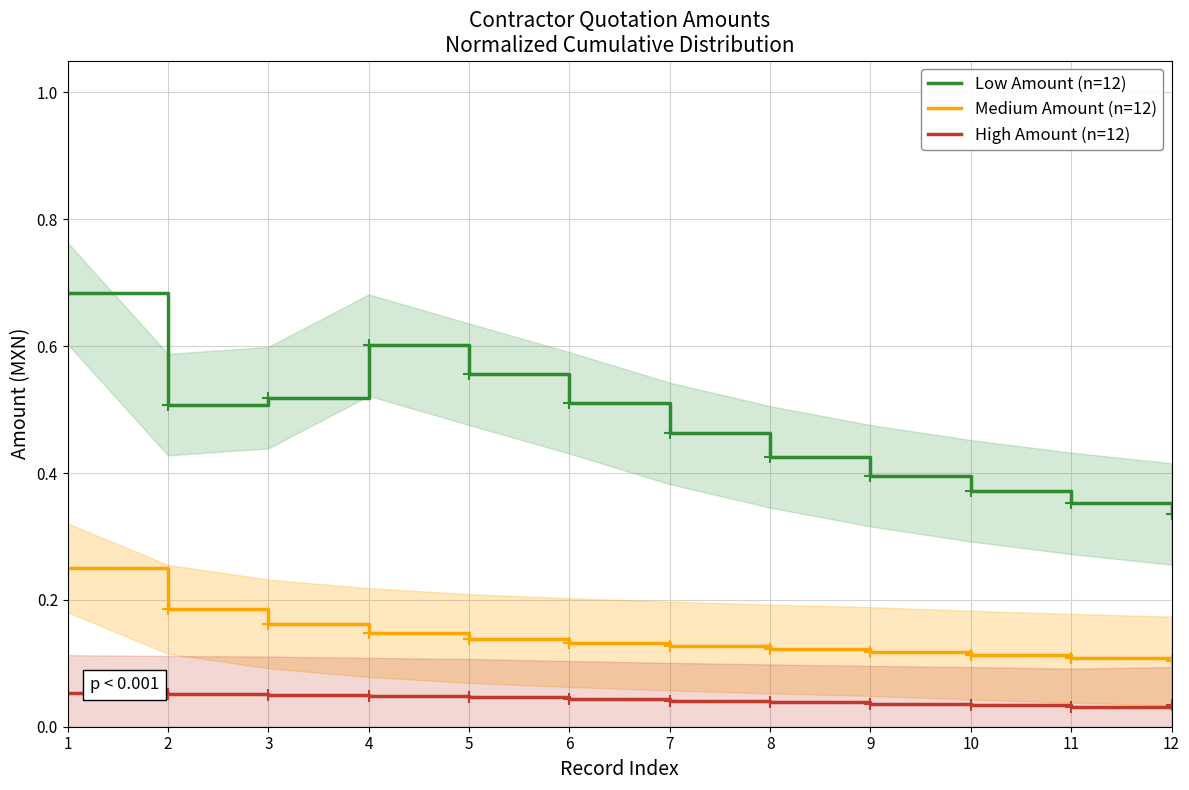

What is the approximate value of High Amount (n=12) at 1?

0.1